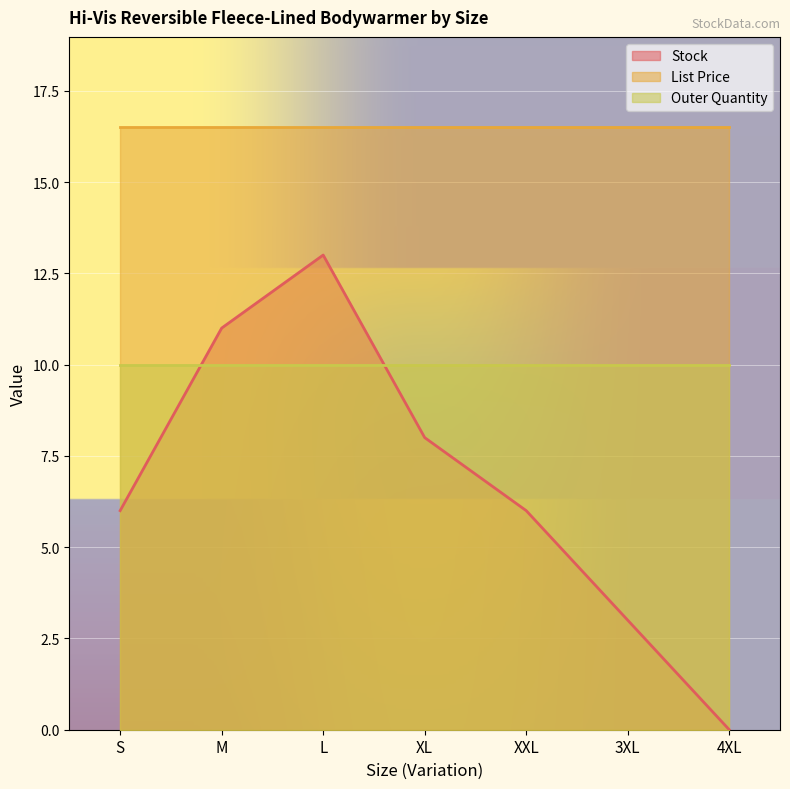

True or false: Stock and List Price intersect in this chart.

False